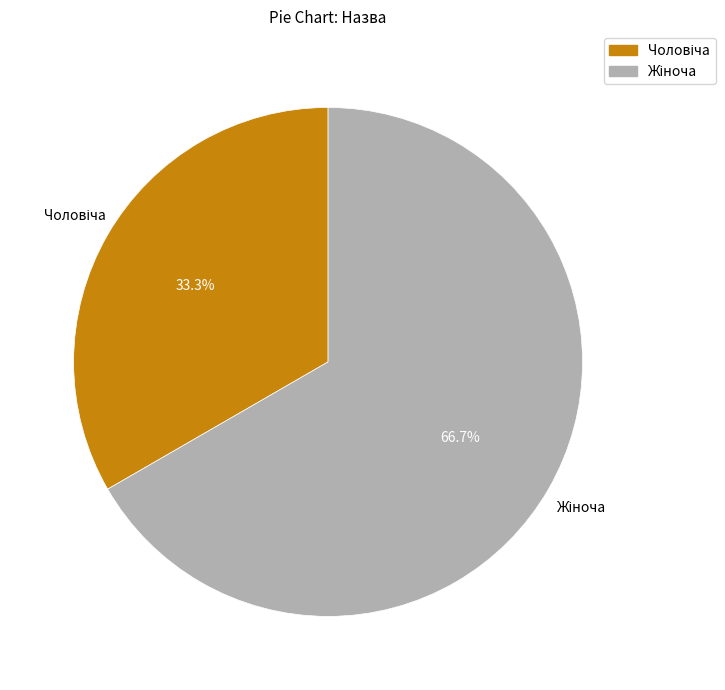

Does any single category account for the majority?

Yes